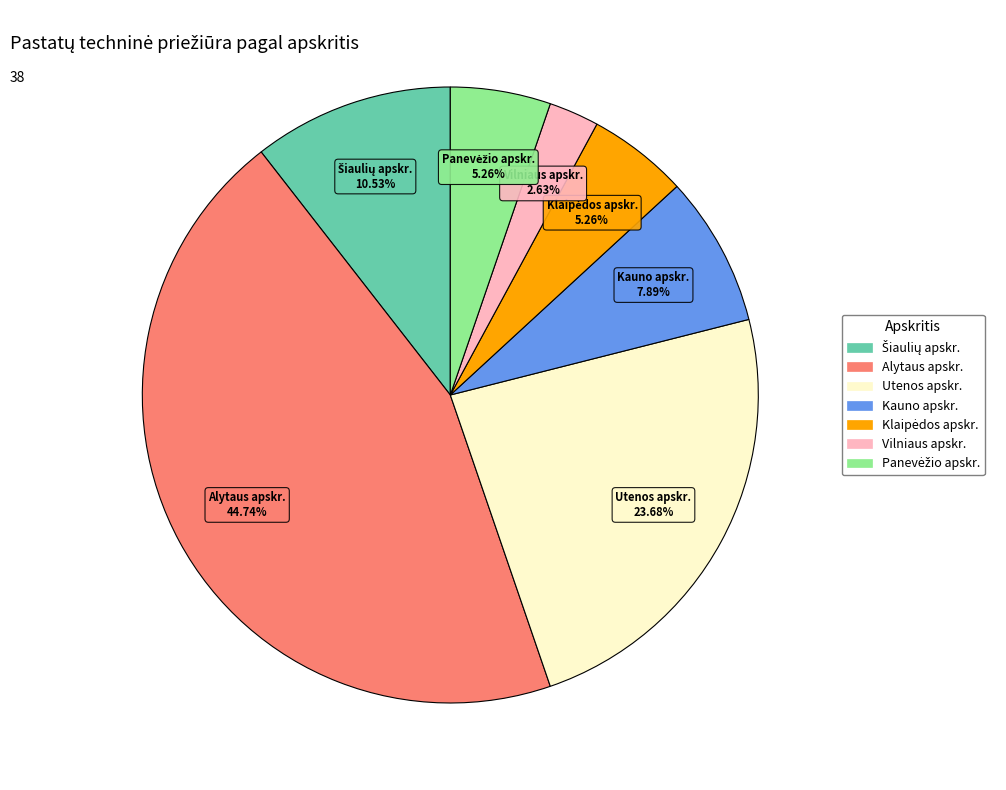

Which category has the smallest portion of the pie?

Vilniaus apskr.